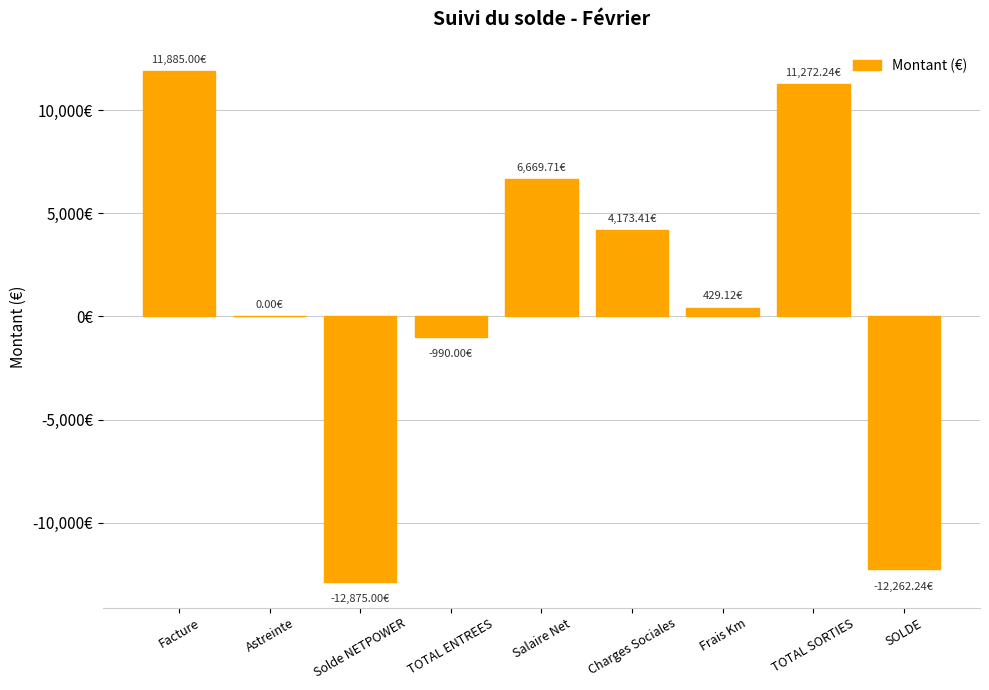

What is the value of the 3rd bar from the left?

-12875.0